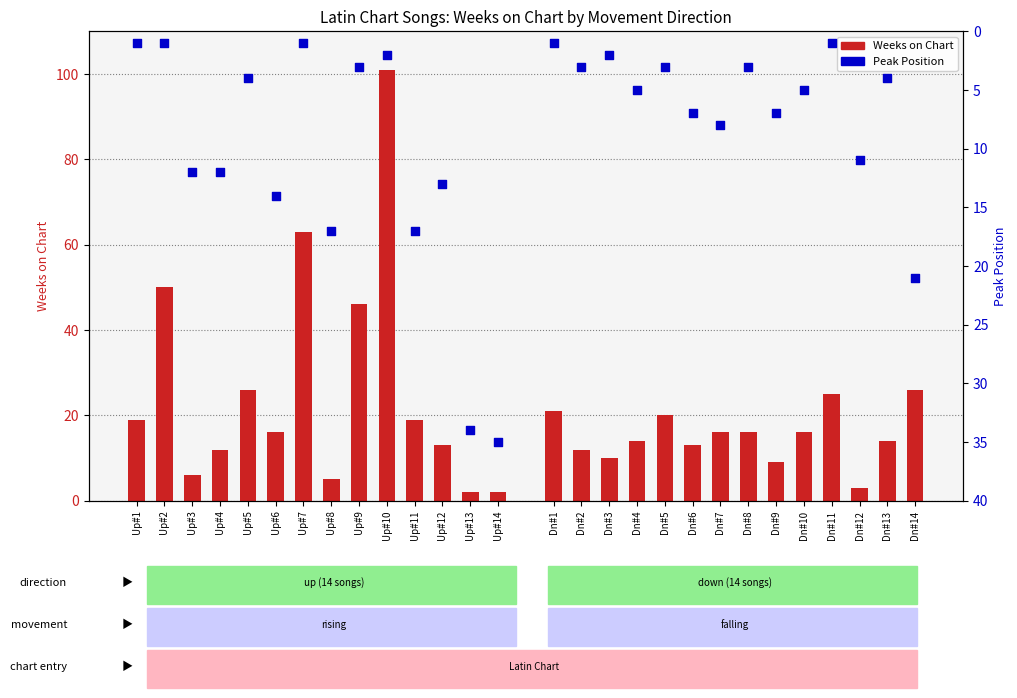

Is the value of Weeks on Chart (up) at Up#12 greater than the value of Peak Position (up) at Up#8?

No